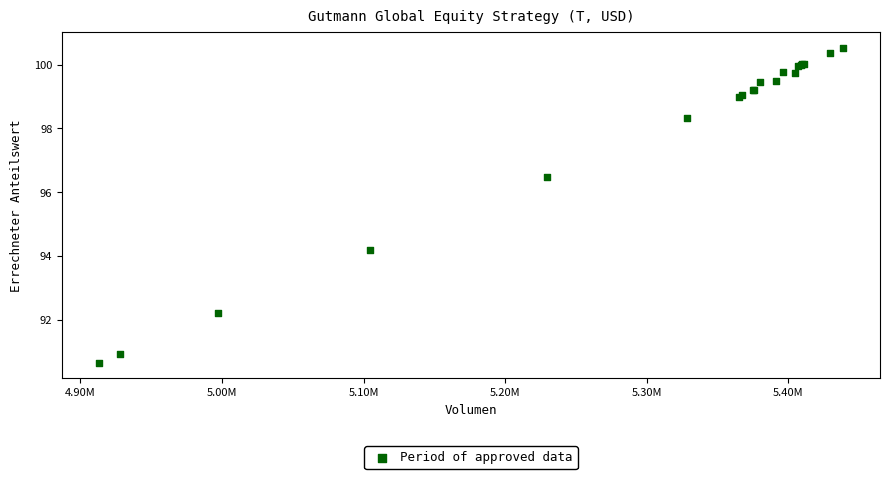

What Y value in the scatter plot is closest to 95?

94.2